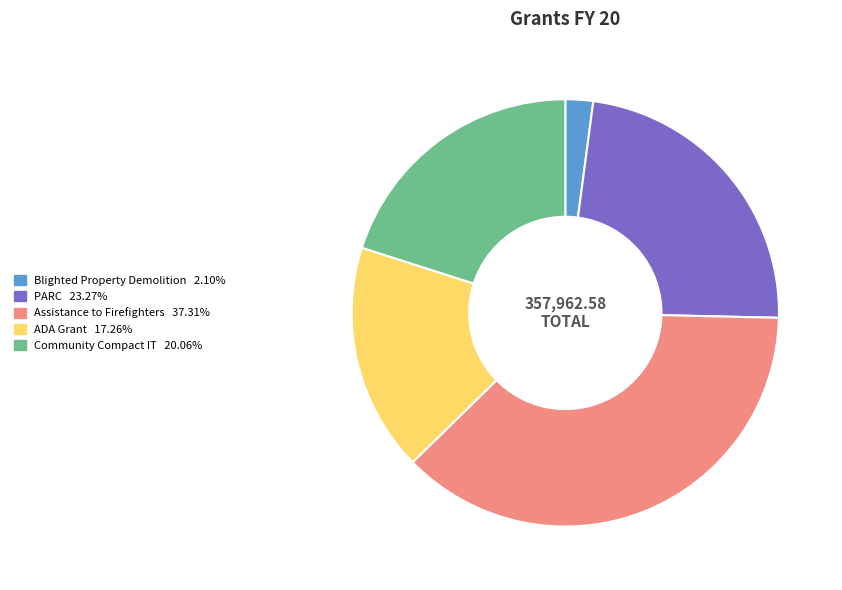

Does Blighted Property Demolition represent more than half of the total?

No